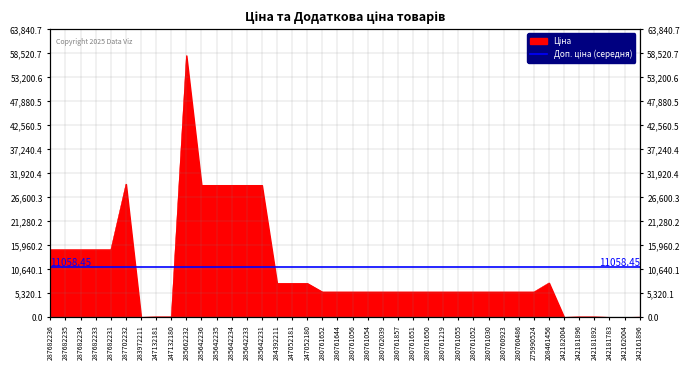

Does the chart have visible grid lines?

Yes